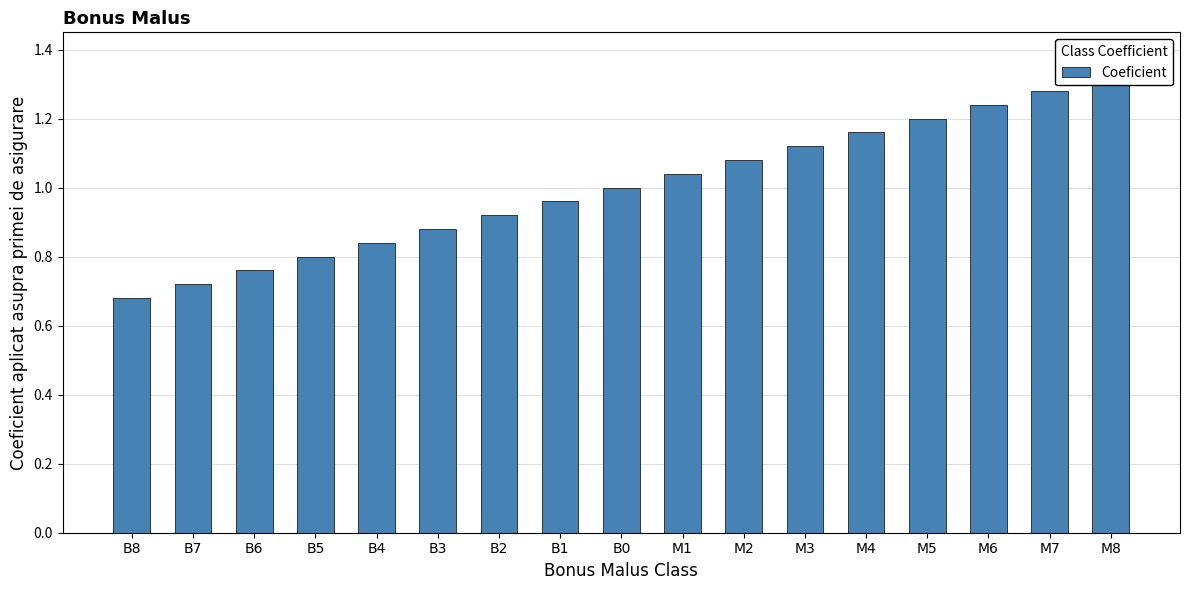

Which has a higher value, B0 or B6?

B0